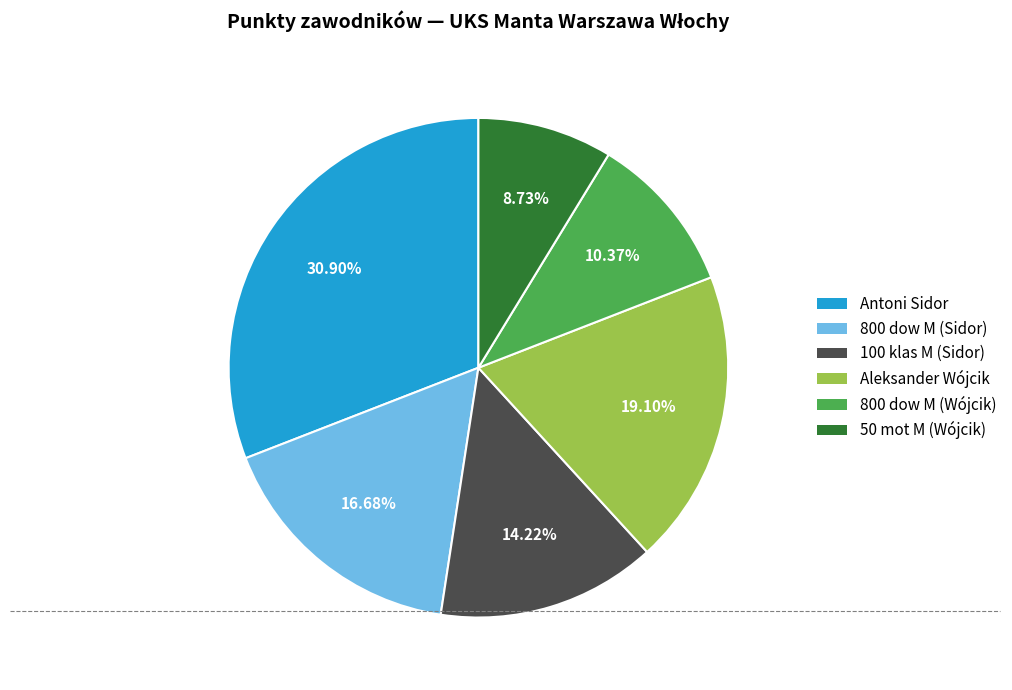

Rank the categories by value from lowest to highest.

50 mot M (Wójcik), 800 dow M (Wójcik), 100 klas M (Sidor), 800 dow M (Sidor), Aleksander Wójcik, Antoni Sidor